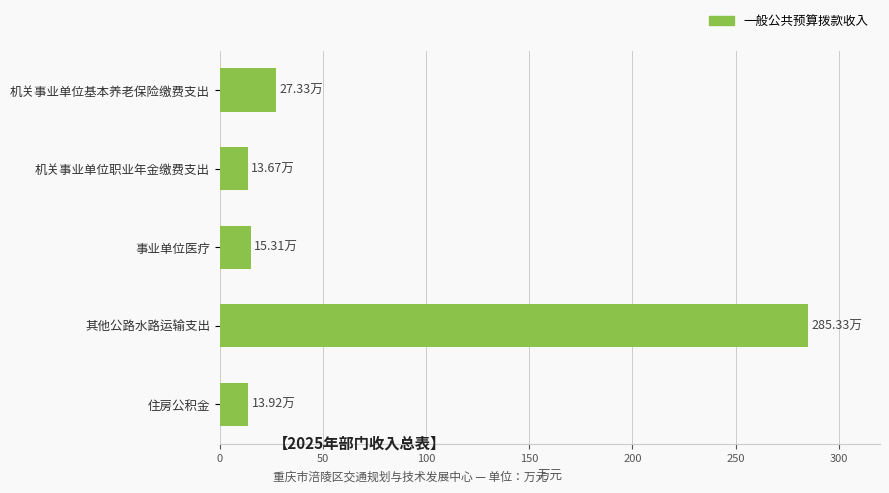

At which category does the chart reach its peak across all series?

其他公路水路运输支出